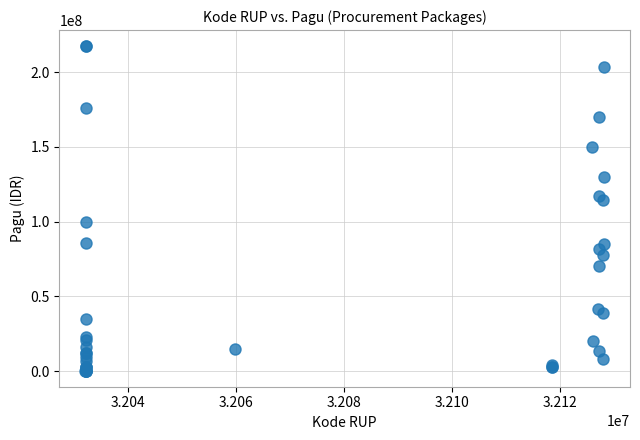

What Y value in the scatter plot is closest to 108830000?

114296000